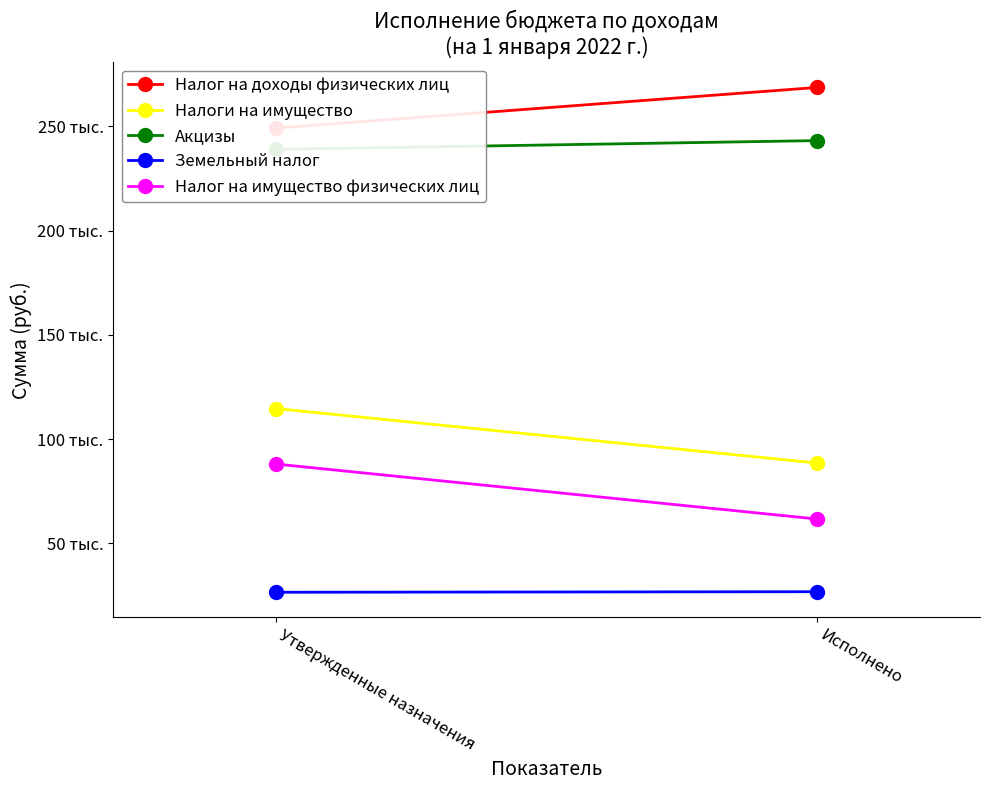

True or false: Налог на имущество физических лиц has a value of 61696.3 at Исполнено.

True